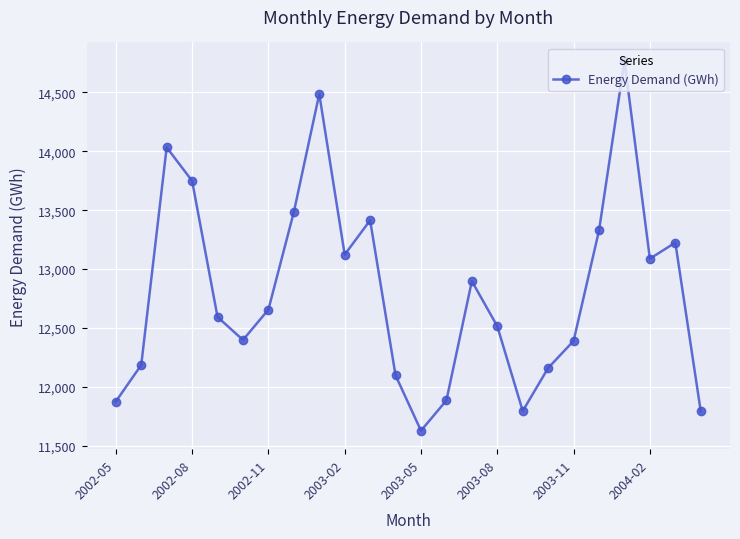

What is the value of the 24th point from the left?

11792.1